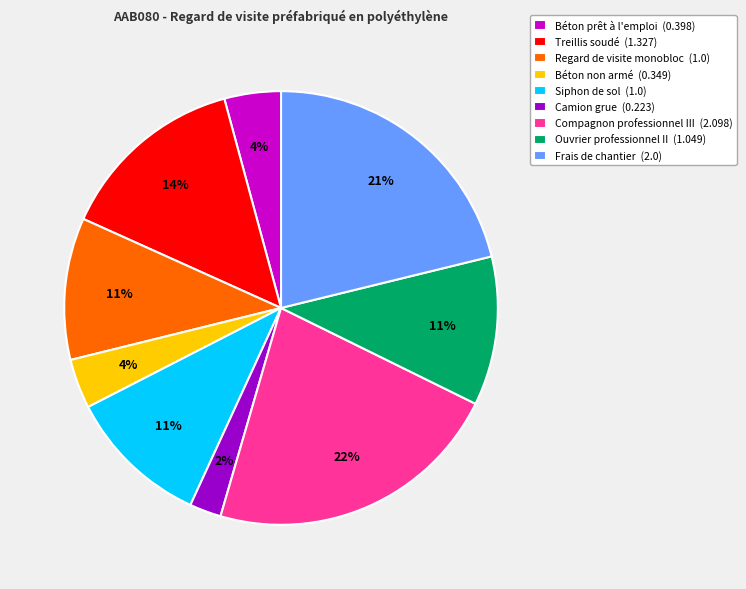

Which has a higher value, Treillis soudé or Siphon de sol?

Treillis soudé